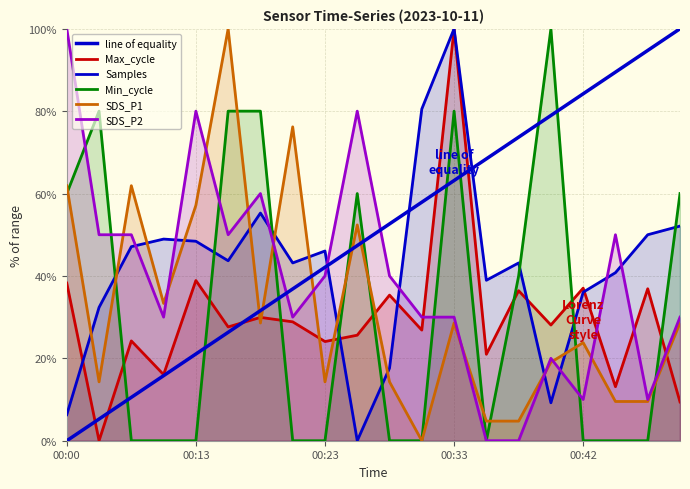

How many interior local peaks does the Min_cycle series have?

4